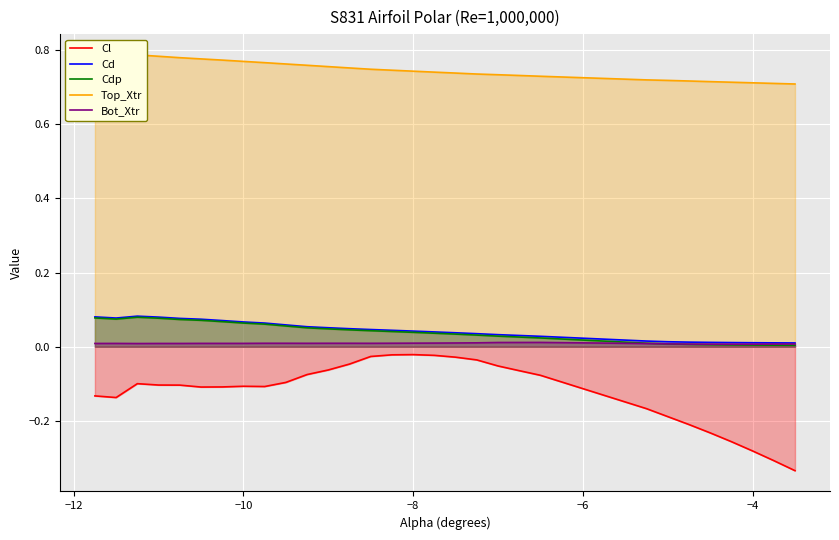

True or false: Bot_Xtr and Cl cross at least once.

False